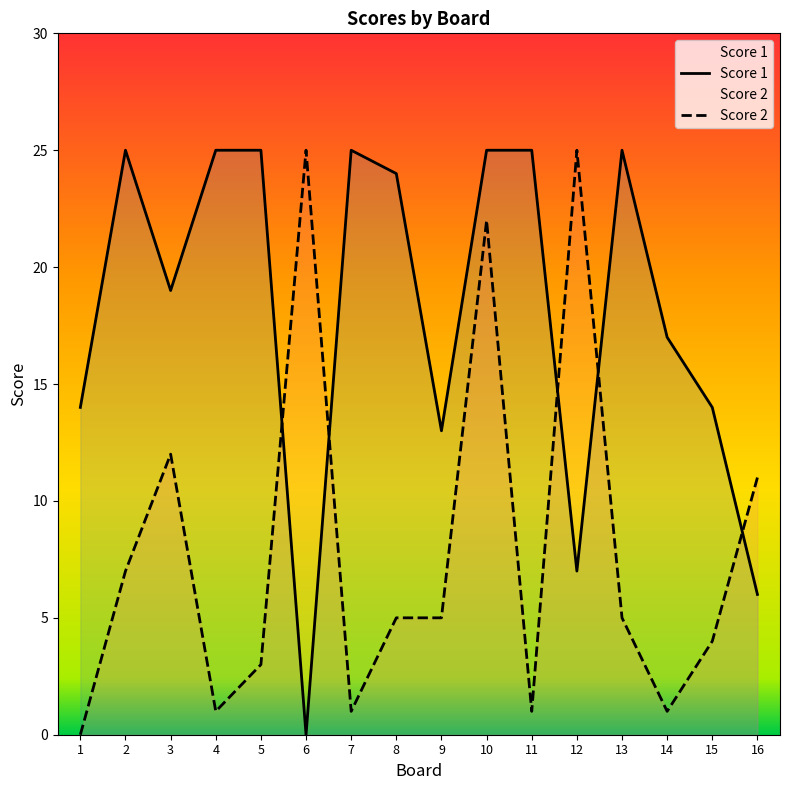

True or false: Score 2 and Score 1 intersect in this chart.

True